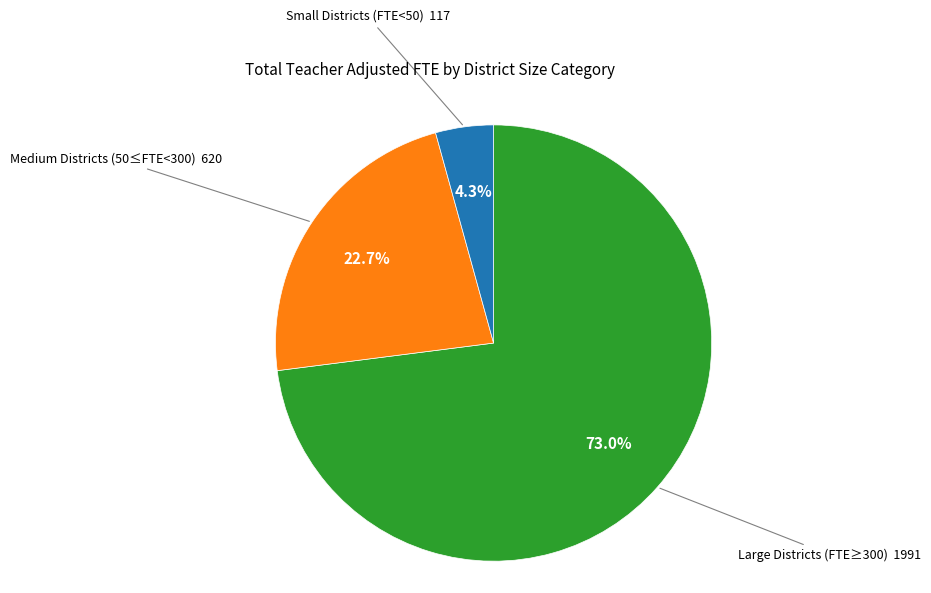

How many segments does this pie chart have?

3